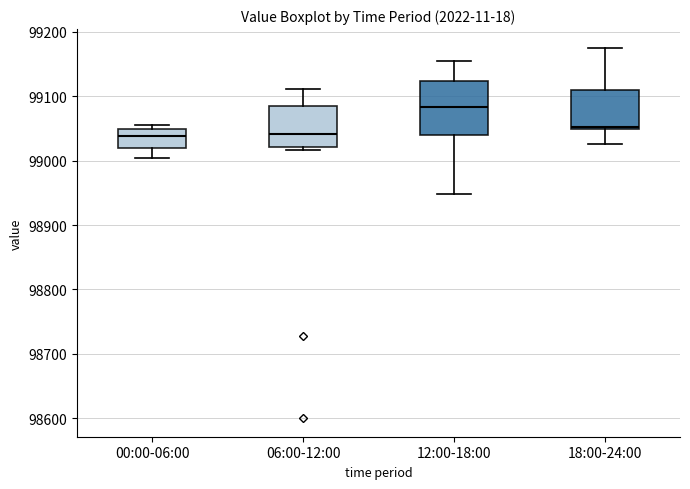

Reading left to right, transcribe this box plot: for each box, give where its median line is, the range the box spans, and where its two whiskers end, as read against the y-axis. The values are not printed on the chart, so give them approximately, as read against the axis.

00:00-06:00: median 99040, box 99020 to 99050, whiskers 99000 to 99050 (just above the box's upper edge)
06:00-12:00: median 99040, box 99020 to 99080, whiskers 99020 (just below the box's lower edge) to 99110
12:00-18:00: median 99080, box 99040 to 99120, whiskers 98950 to 99150
18:00-24:00: median 99050 (just above the box's lower edge), box 99050 to 99110, whiskers 99030 to 99180